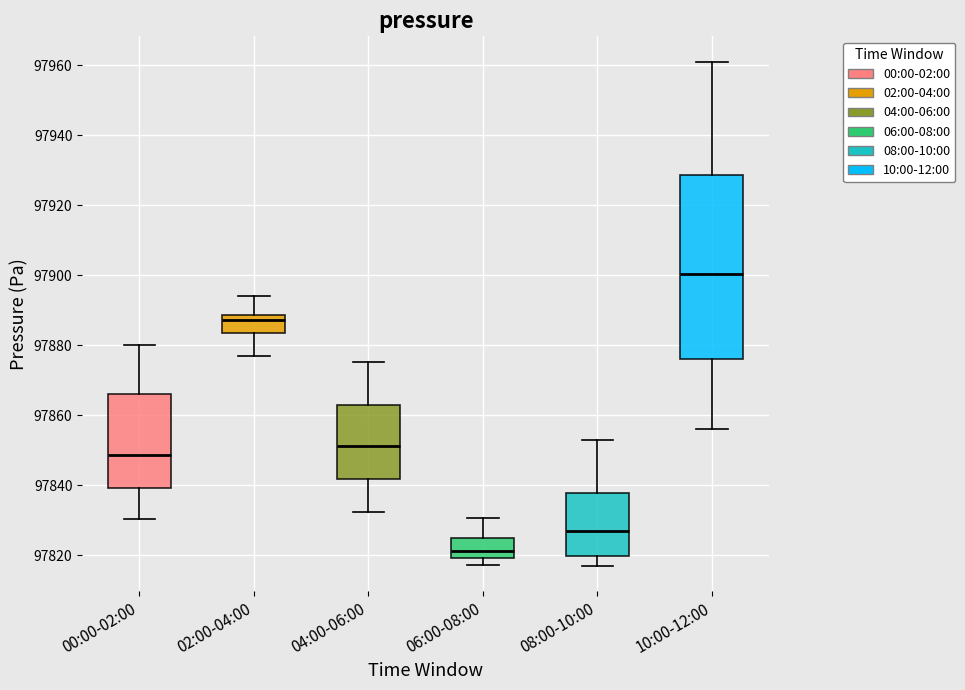

Which box's median line is the lowest?

06:00-08:00